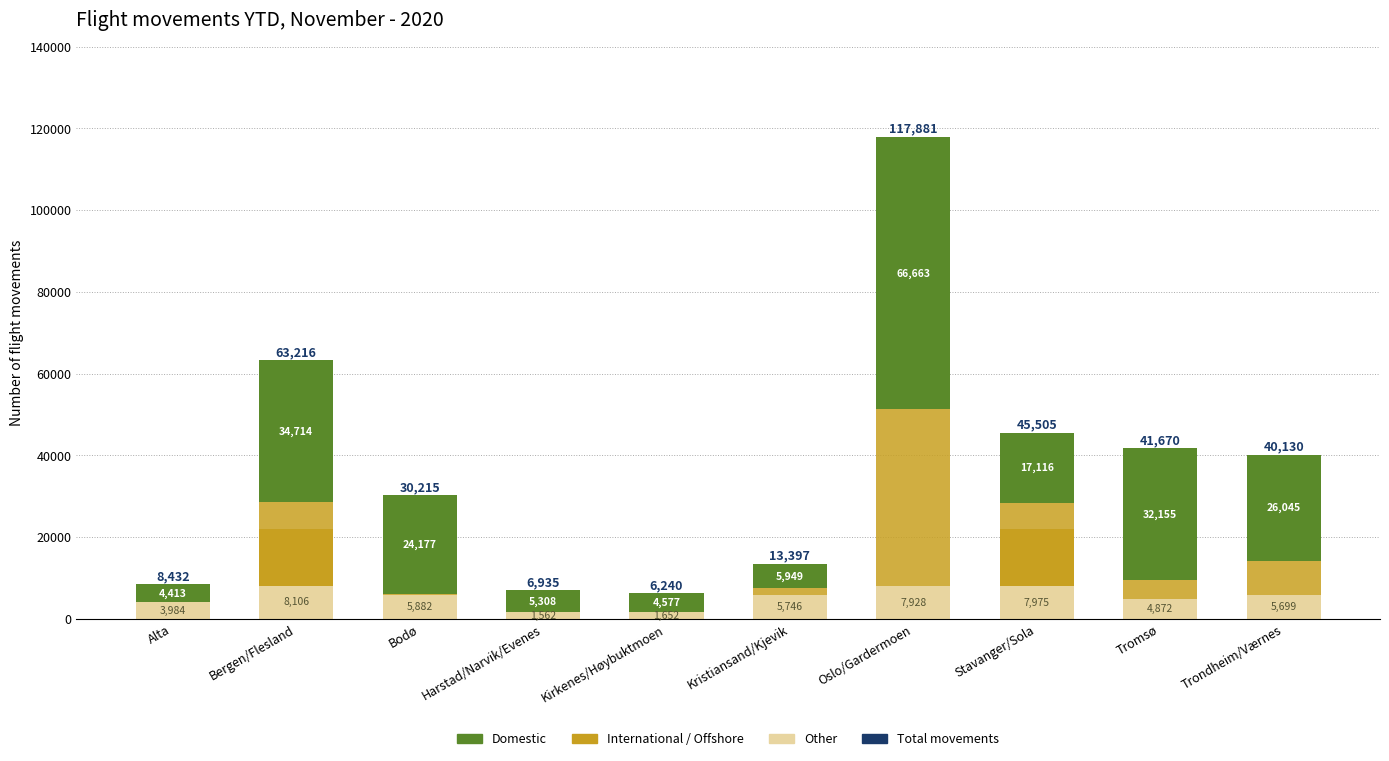

Are the bars grouped side by side (vs. stacked)?

No